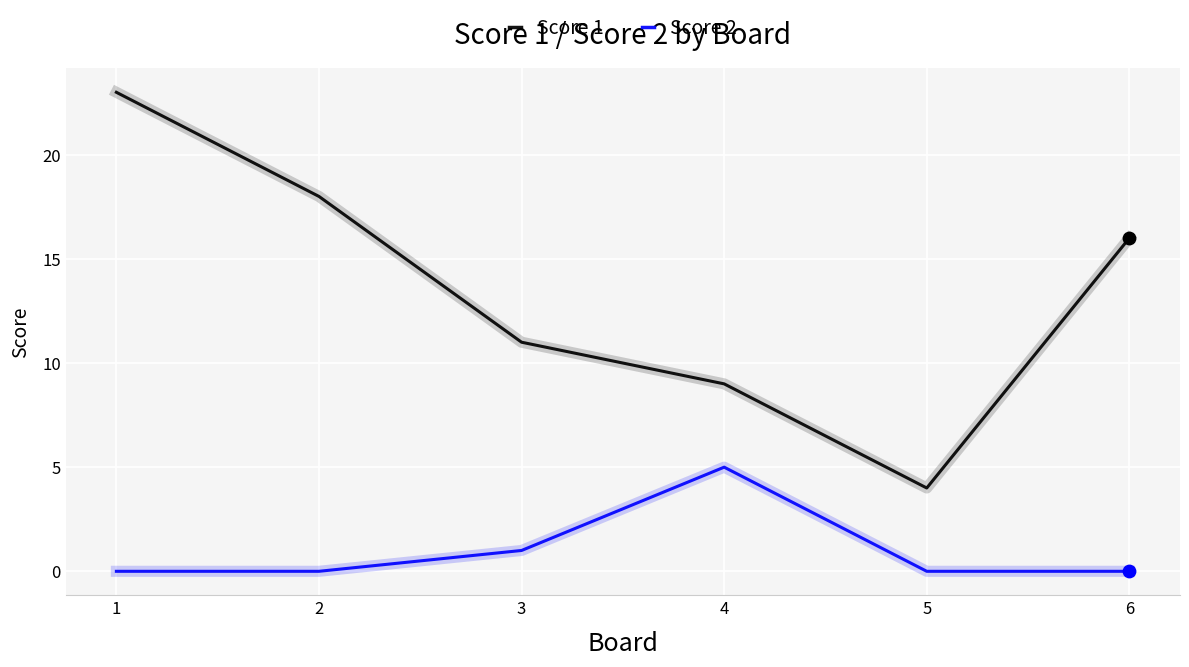

Which series has the widest spread of values?

Score 1